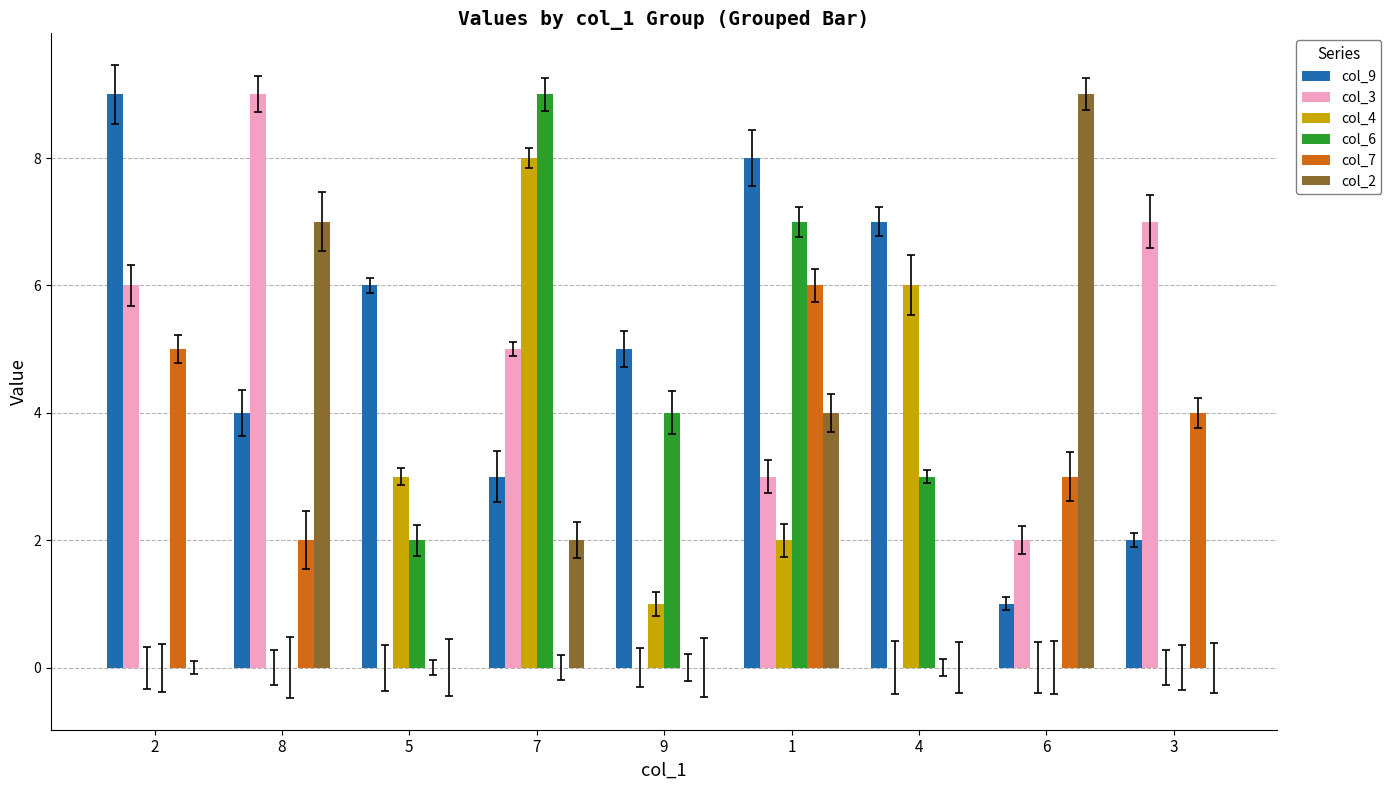

What is the label of the 6th bar from the right?

7